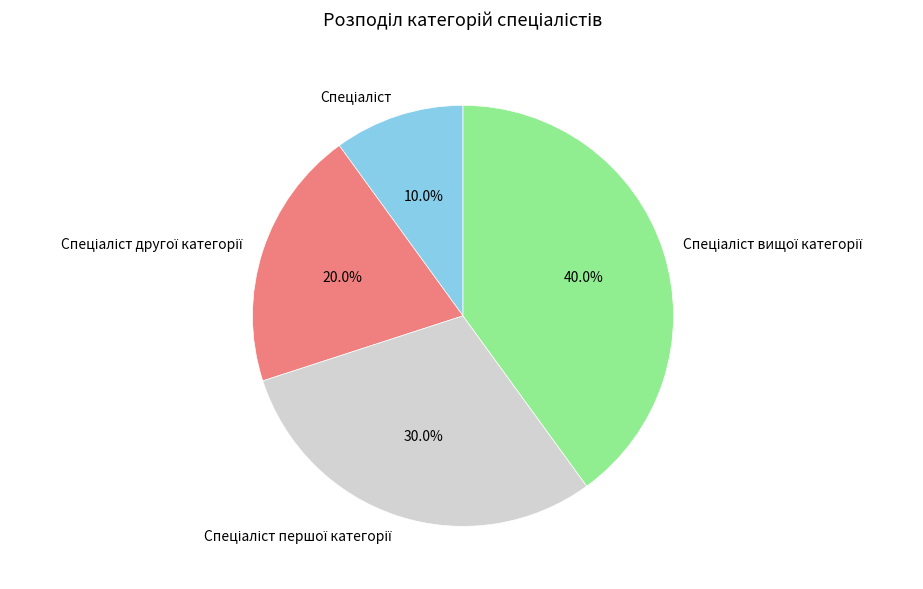

Is there any slice that represents more than half of the pie?

No